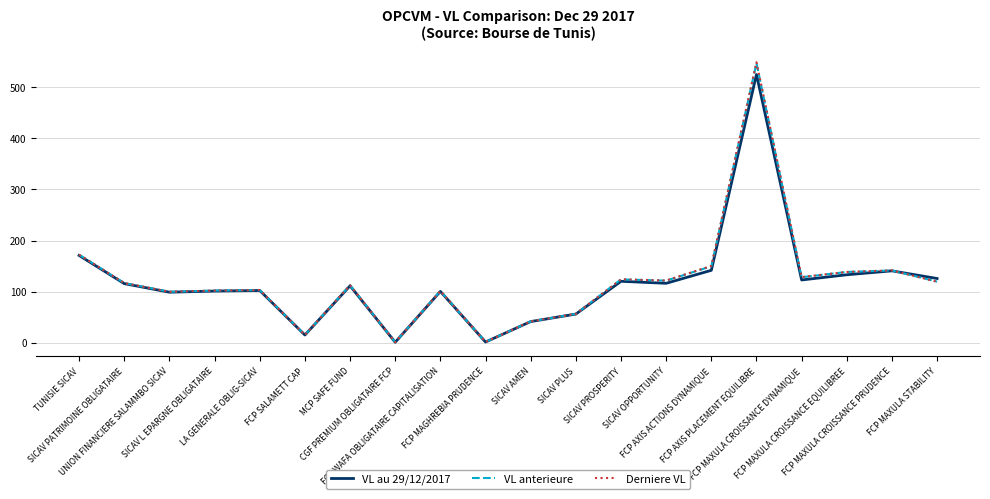

After their last crossing, which series has the higher values: VL anterieure or VL au 29/12/2017?

VL au 29/12/2017